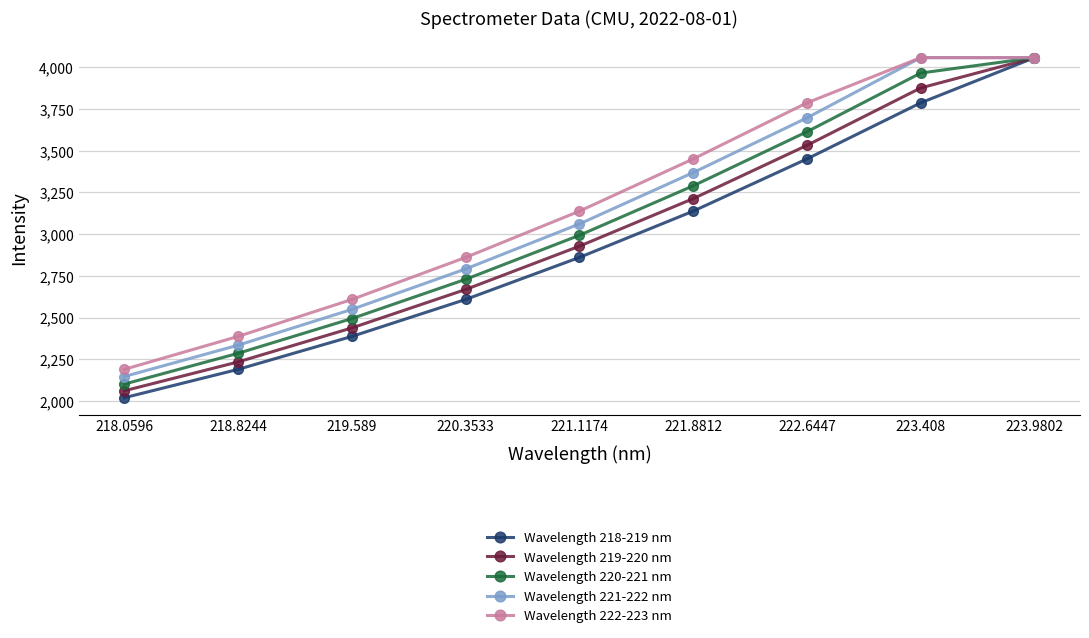

Which series has the largest total across all categories?

Wavelength 222-223 nm